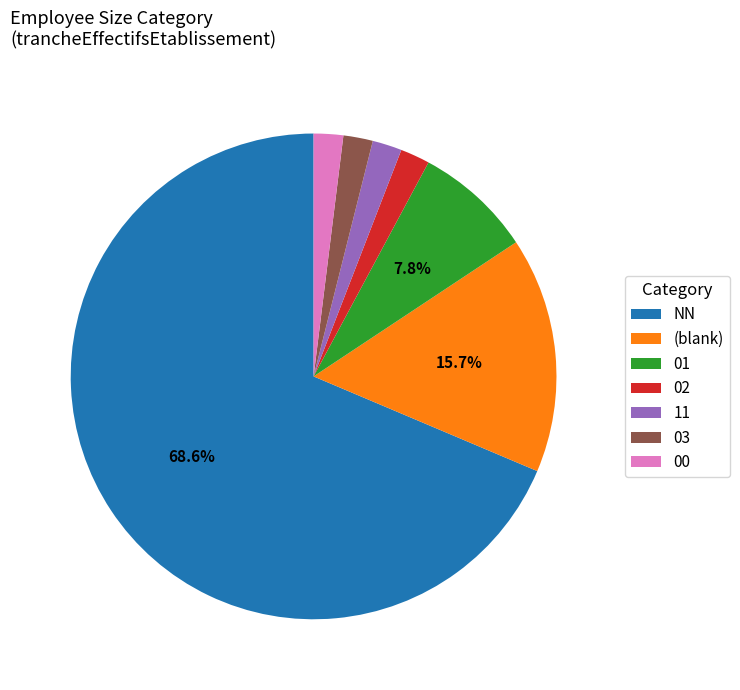

What is the majority slice?

NN